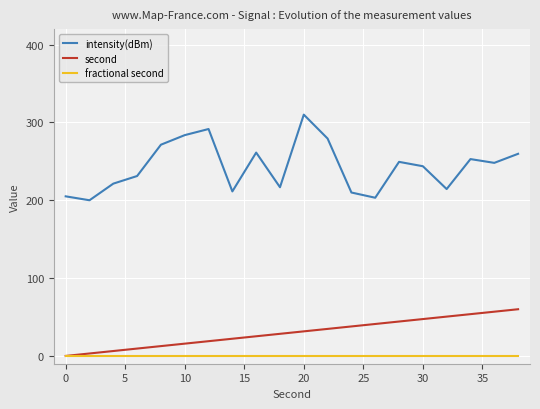

Which series has the widest spread of values?

intensity(dBm)